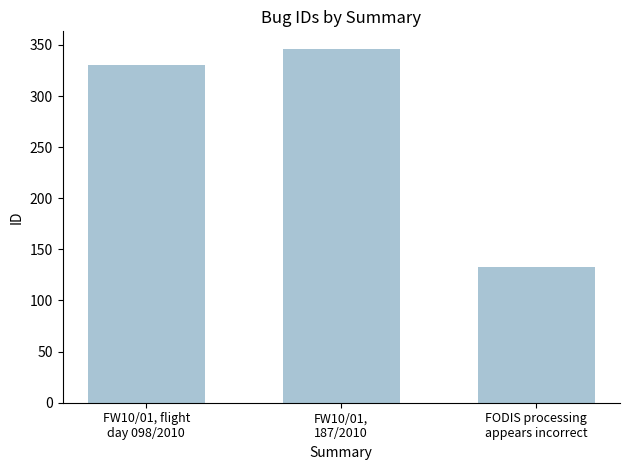

What is the approximate value at FODIS processing
appears incorrect?

133